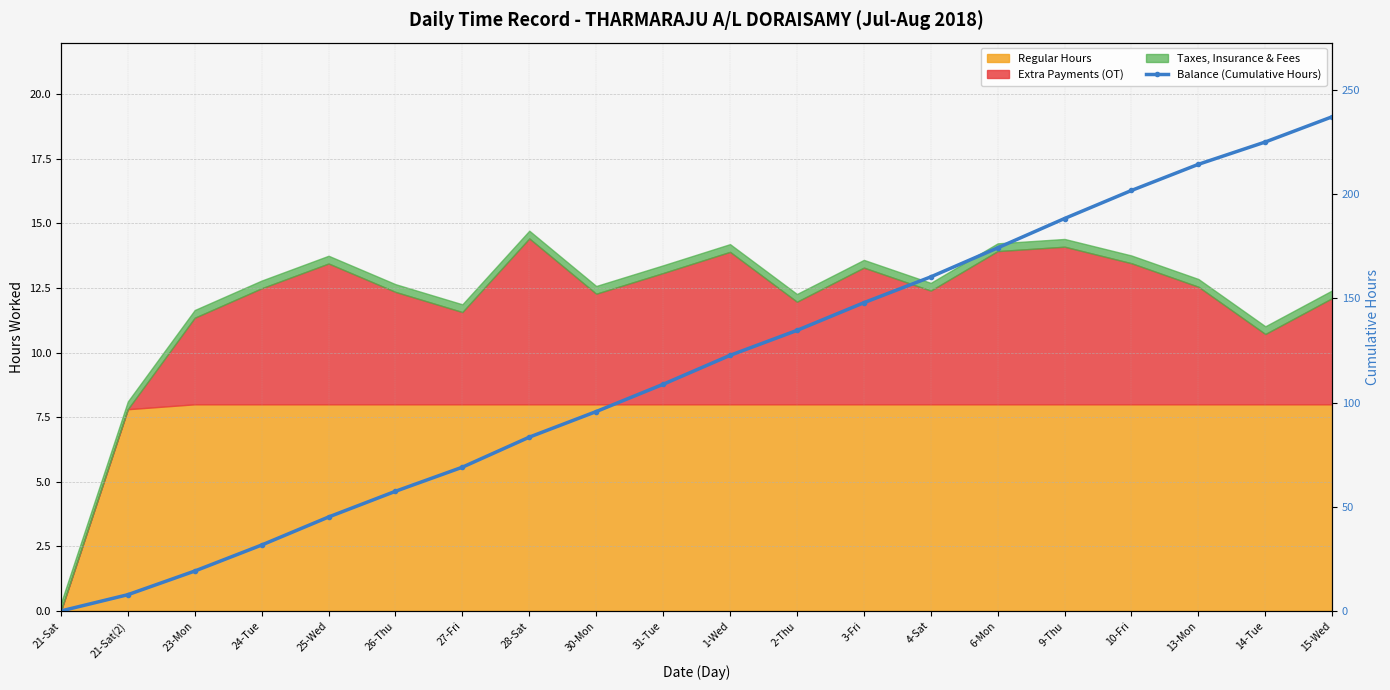

How many values are below 122?

10